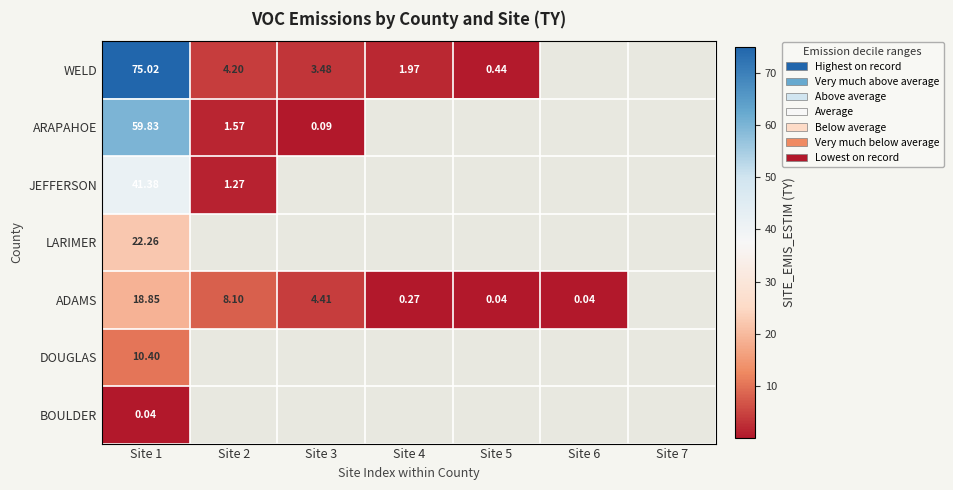

What is the spread (max minus min) of values at Site 2?

6.8